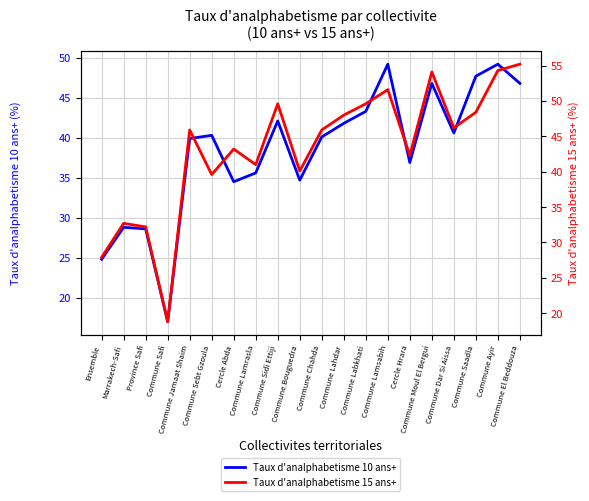

What is the sum of all Taux d'analphabetisme 15 ans+ values?

866.6